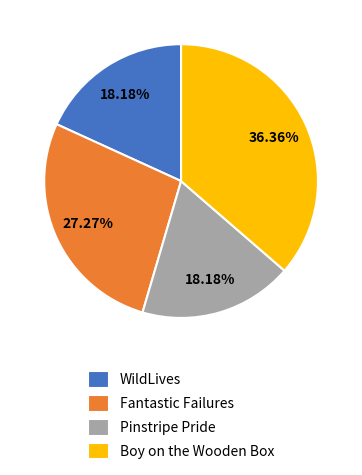

How much of the chart is everything except Fantastic Failures?

72.7%